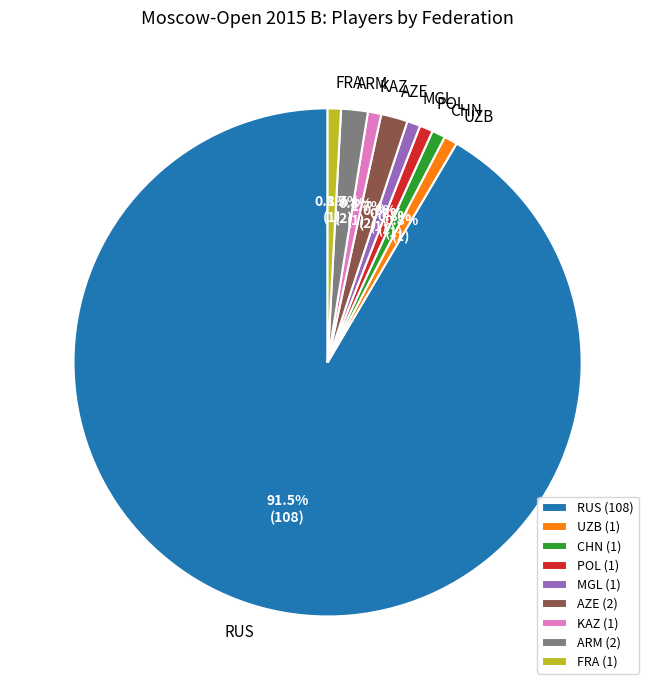

To the nearest percent, what portion does UZB represent?

1%